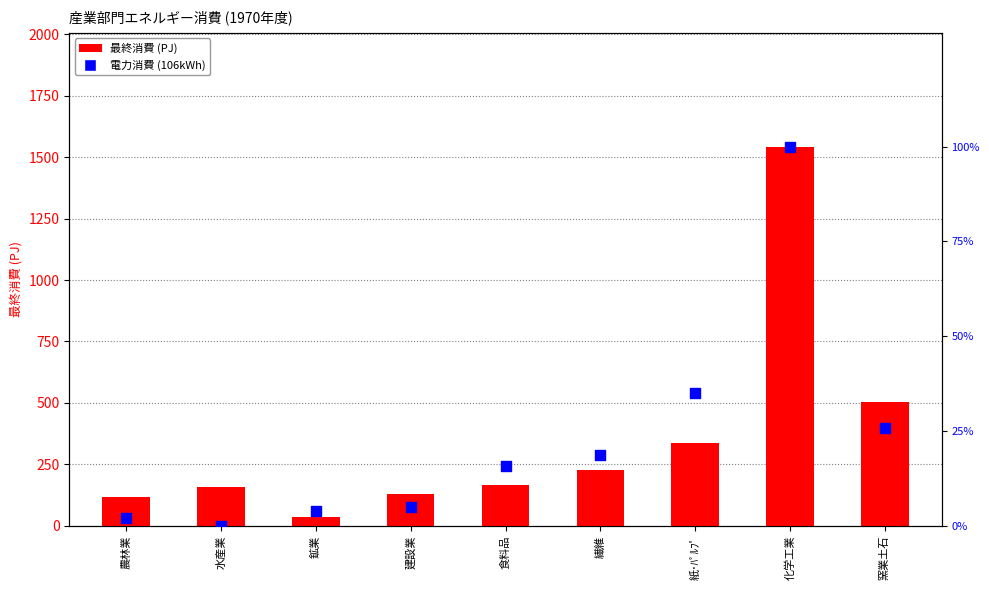

Which series contains the lowest Y value?

電力消費 (106kWh)